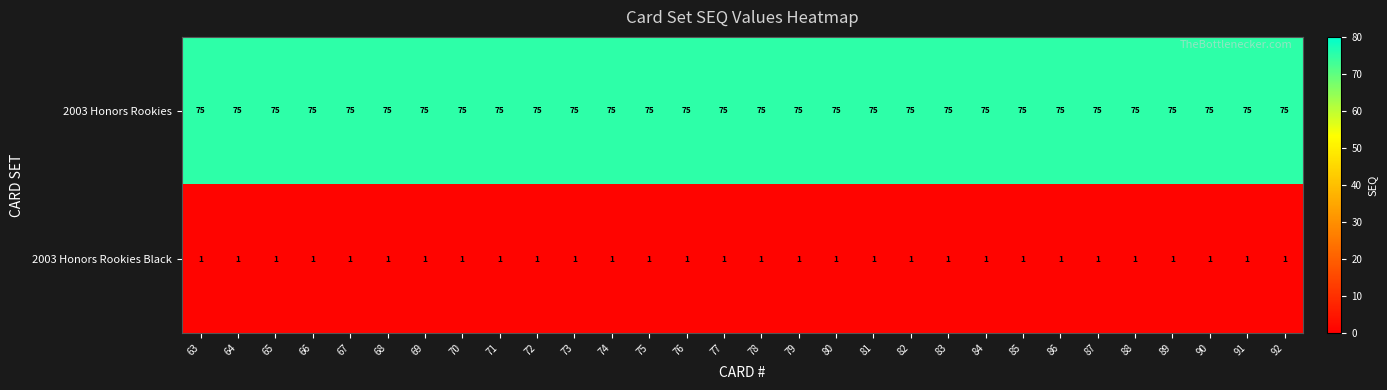

What is the minimum value for 2003 Honors Rookies?

75